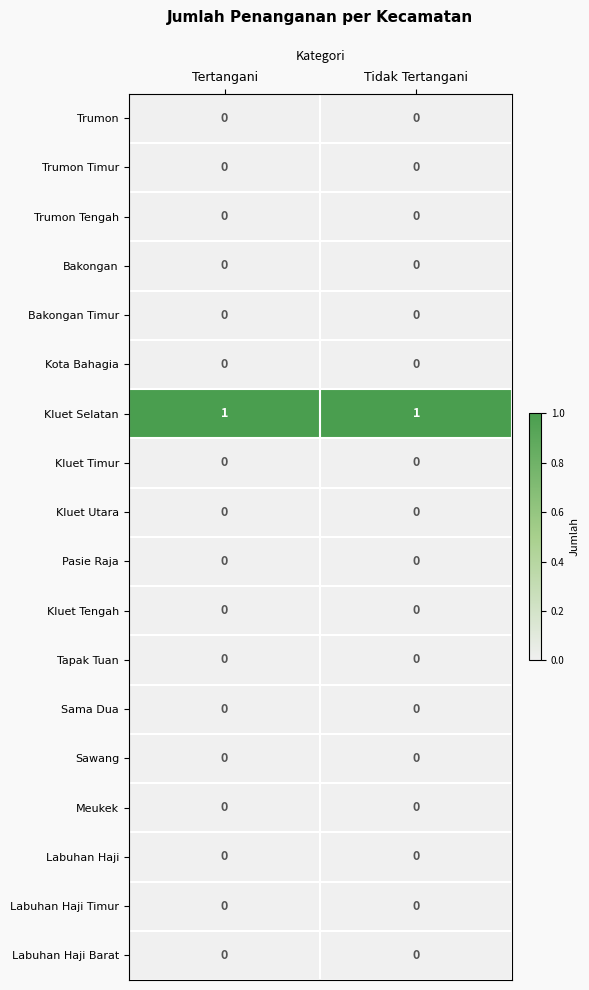

What is the total value across all series at Tertangani?

1